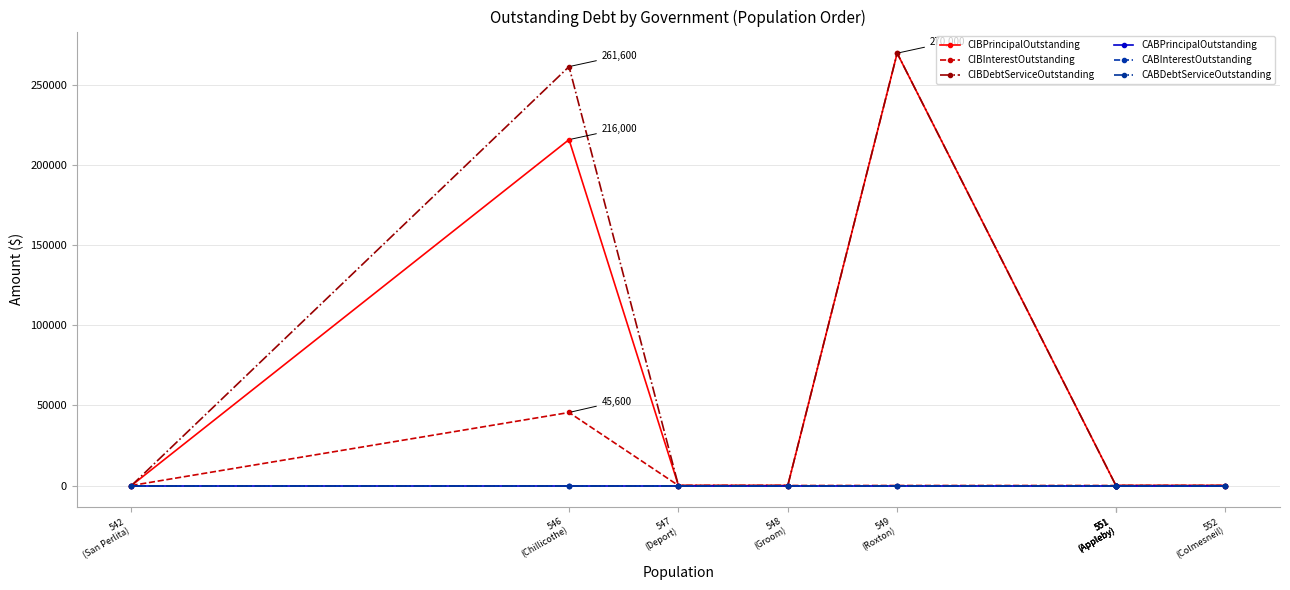

At which category is the sum across all series the highest?

549
(Roxton)